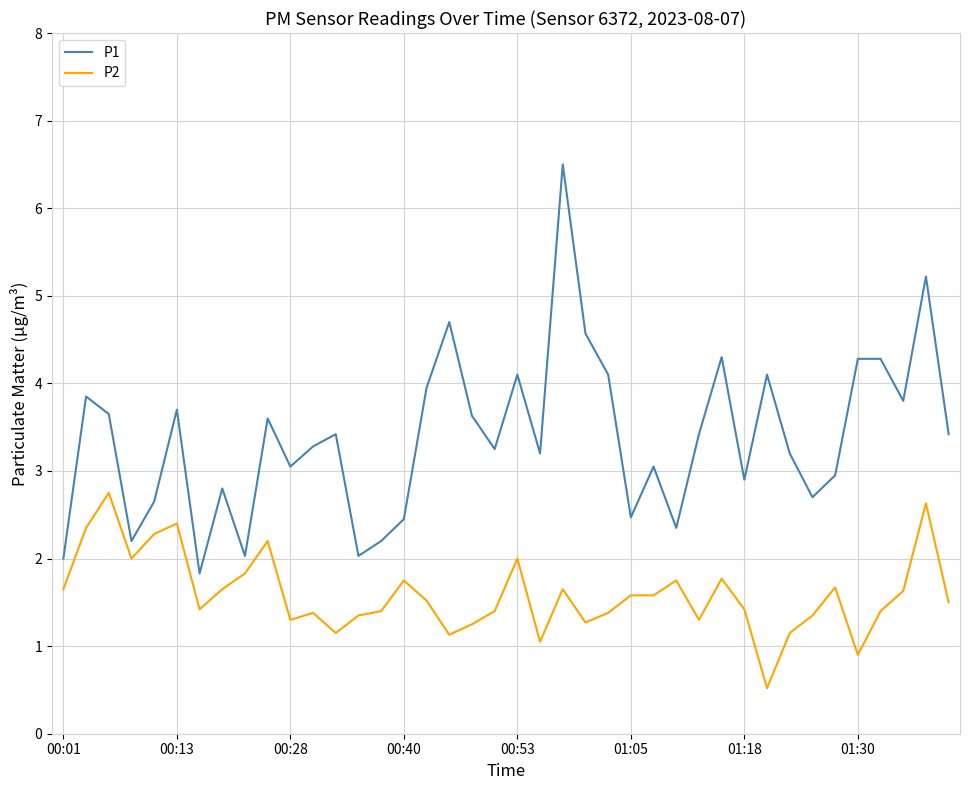

What is the lowest value of the P2 series?

0.5